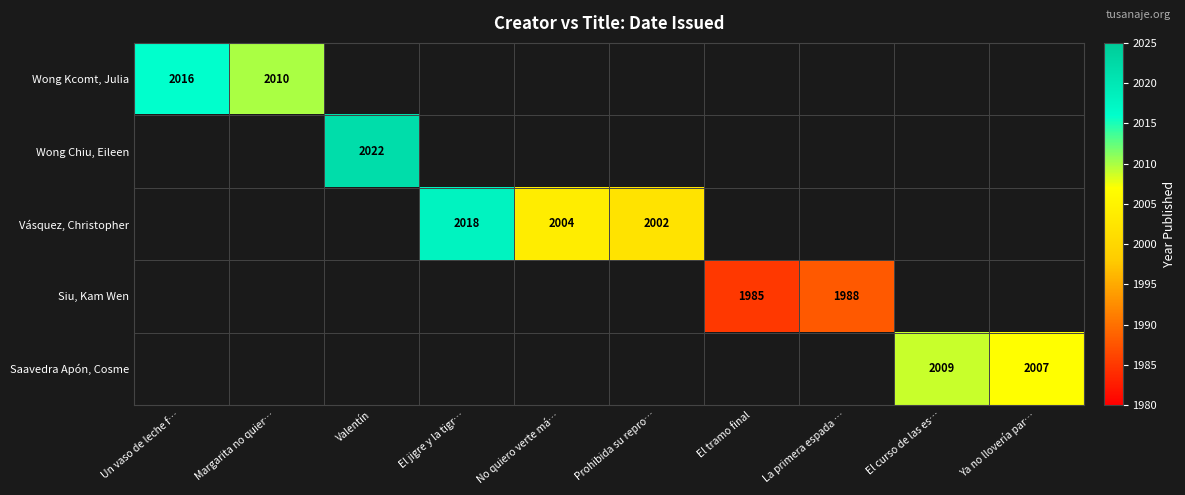

What is the minimum value shown in the chart?

1985.0